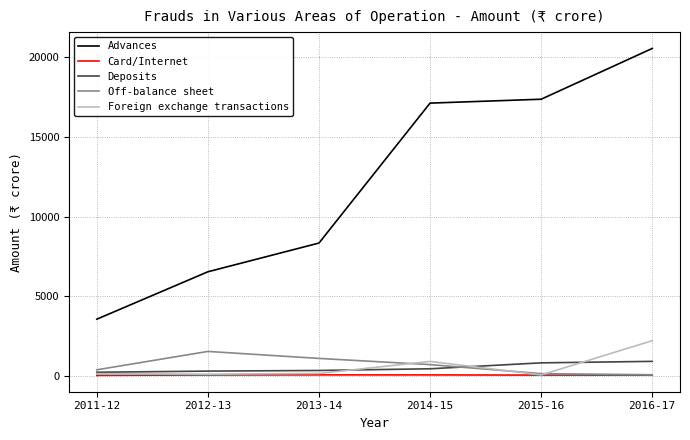

How many distinct data groups are displayed?

5